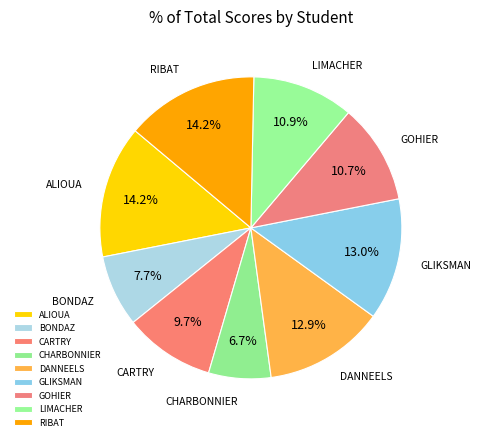

Which slice is the smallest?

CHARBONNIER